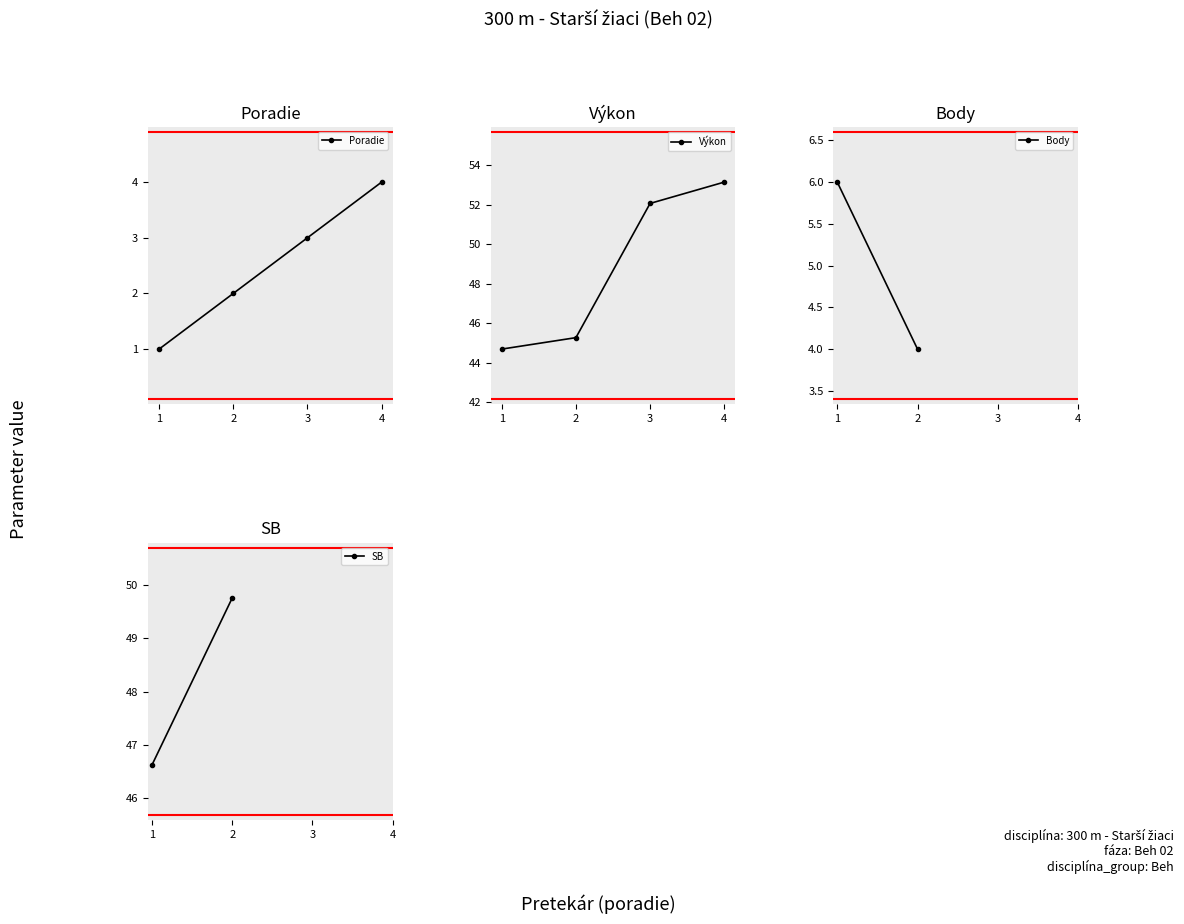

True or false: Poradie has a value of 5 at 3.

False